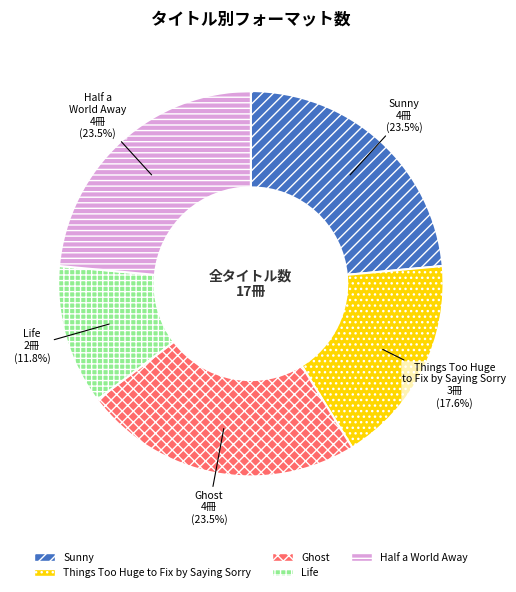

Count the number of slices in the pie.

5